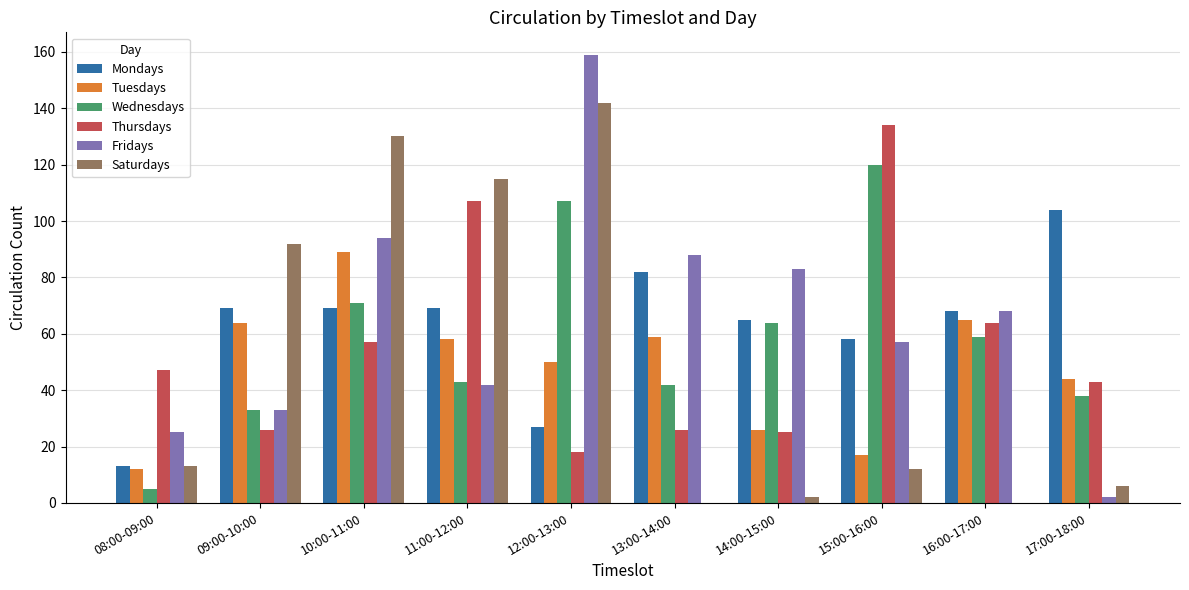

Are the bars grouped side by side (vs. stacked)?

Yes